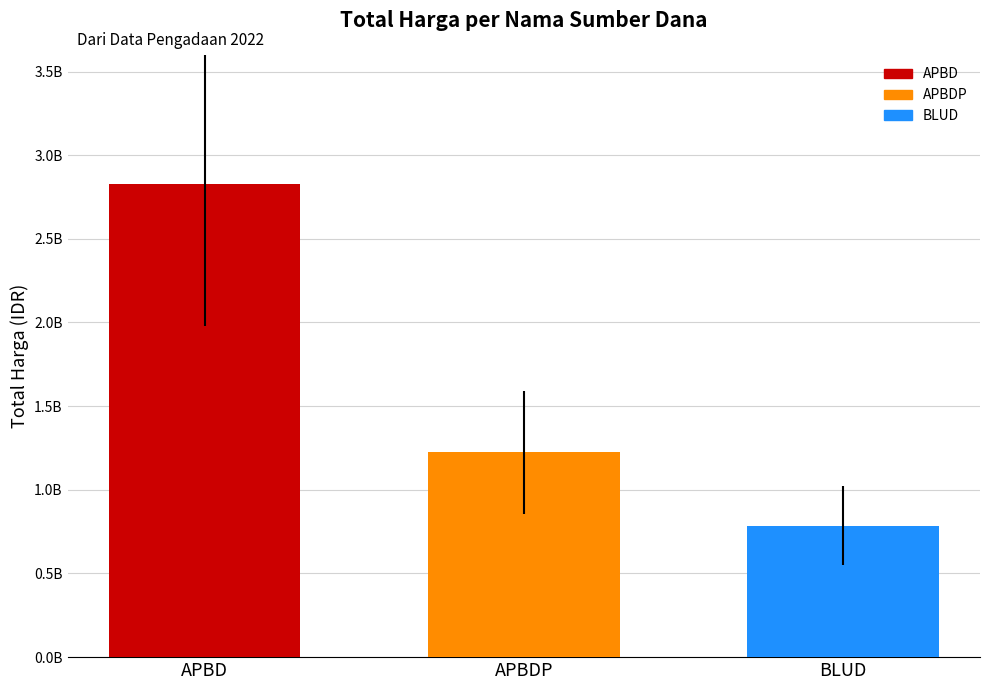

How many data points are less than 1224682000?

1